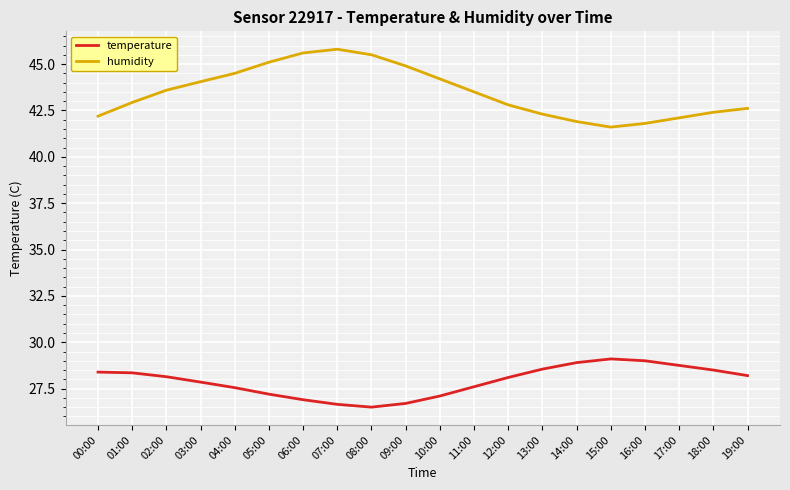

What is the sum of the temperature values at 09:00 and 06:00?

53.6